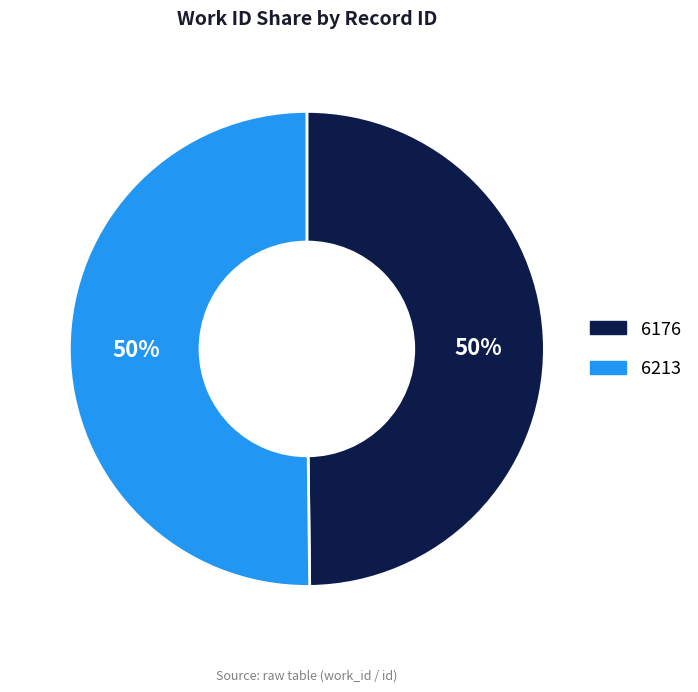

Count the number of slices in the pie.

2